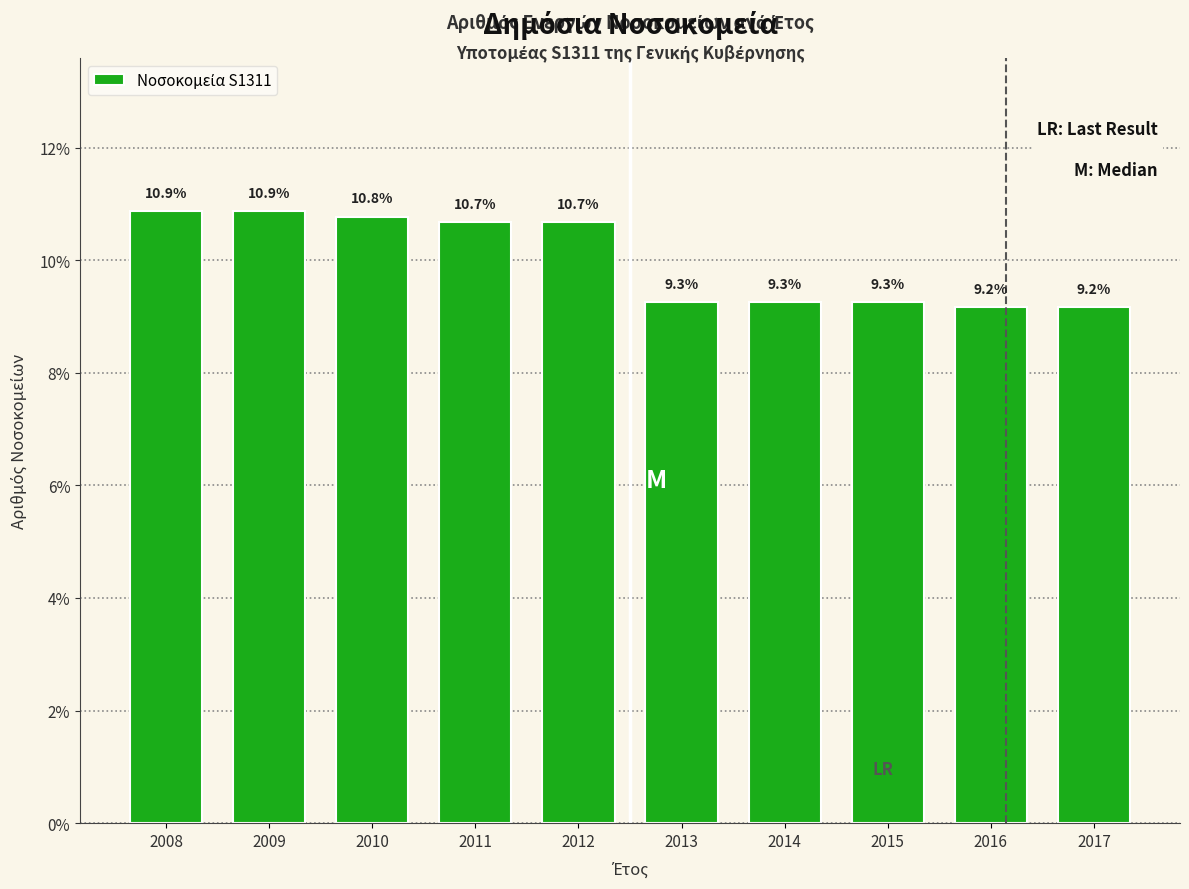

Reading left to right, extract all data points from this chart.

2008=10.9	2009=10.9	2010=10.8	2011=10.7	2012=10.7	2013=9.3	2014=9.3	2015=9.3	2016=9.2	2017=9.2